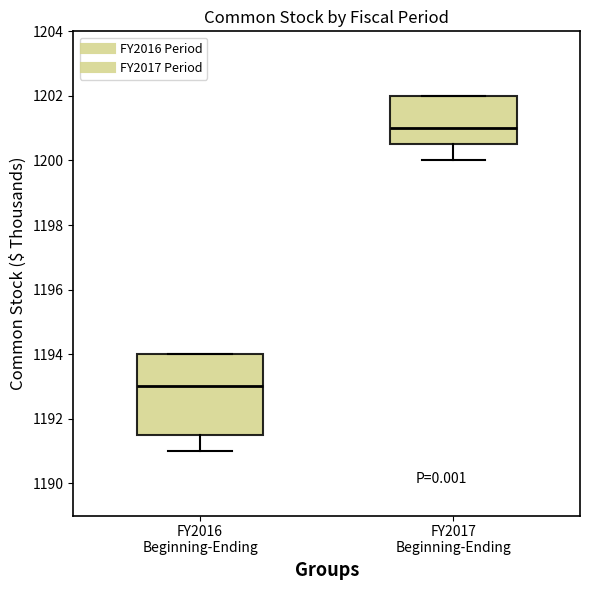

Reading left to right, read every box against the y-axis: the position of its median line, the range the box covers, and the ends of its whiskers. The values are not printed on the chart, so give them approximately, as read against the axis.

FY2016 Beginning-Ending: median 1193.0, box 1191.6 to 1194.0, whiskers 1191.0 to 1194.0
FY2017 Beginning-Ending: median 1201.0, box 1200.6 to 1202.0, whiskers 1200.0 to 1202.0